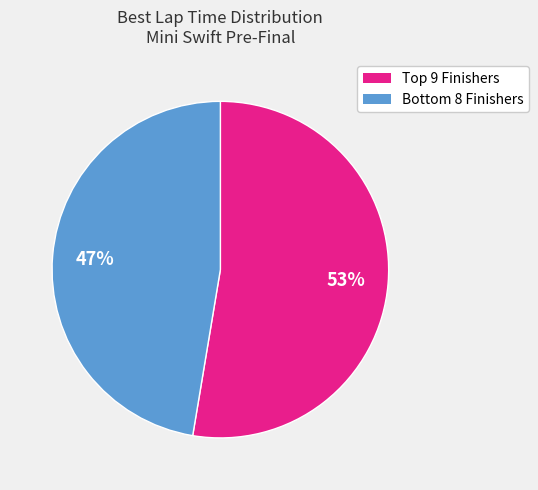

To the nearest percent, what is the average slice percentage?

50%